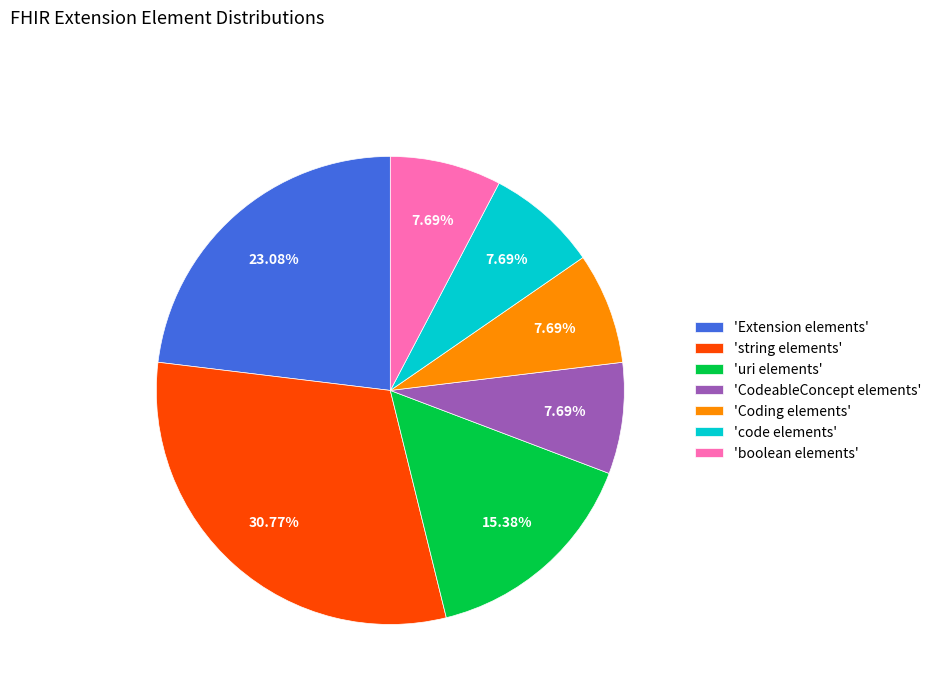

Count the number of slices in the pie.

7